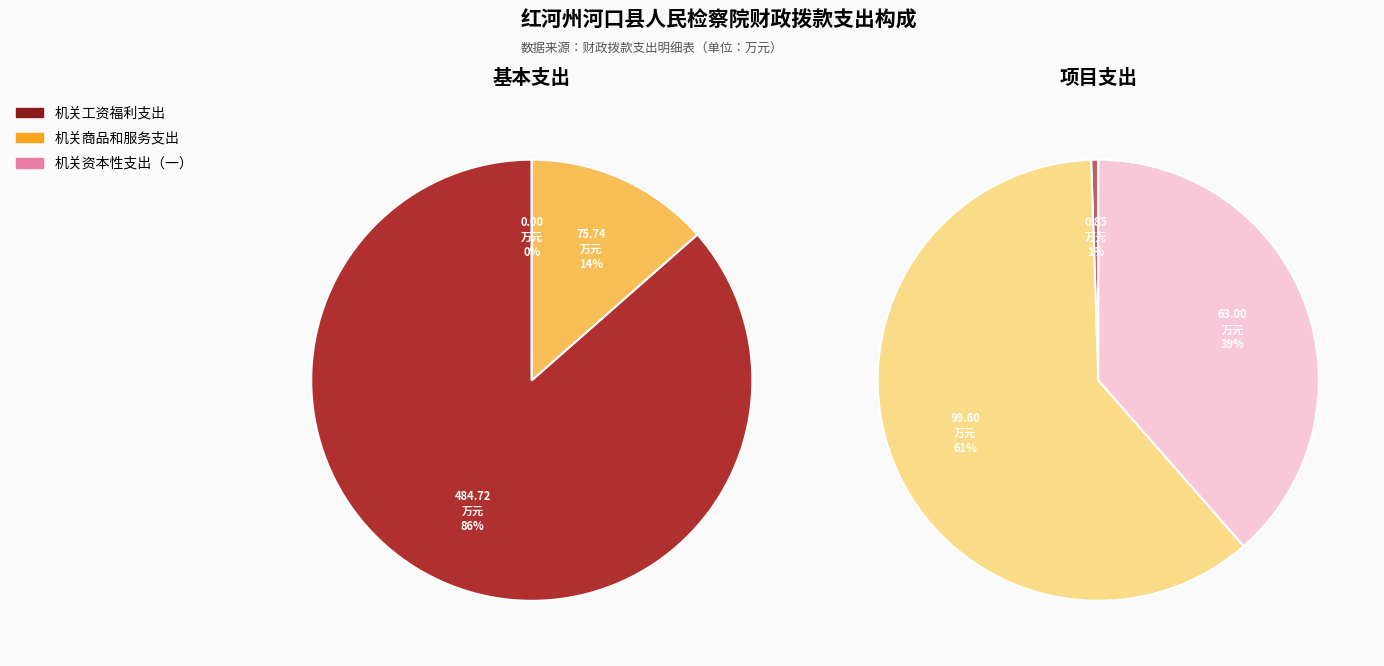

To the nearest percent, what percentage of the pie is 机关商品和服务支出?

24%